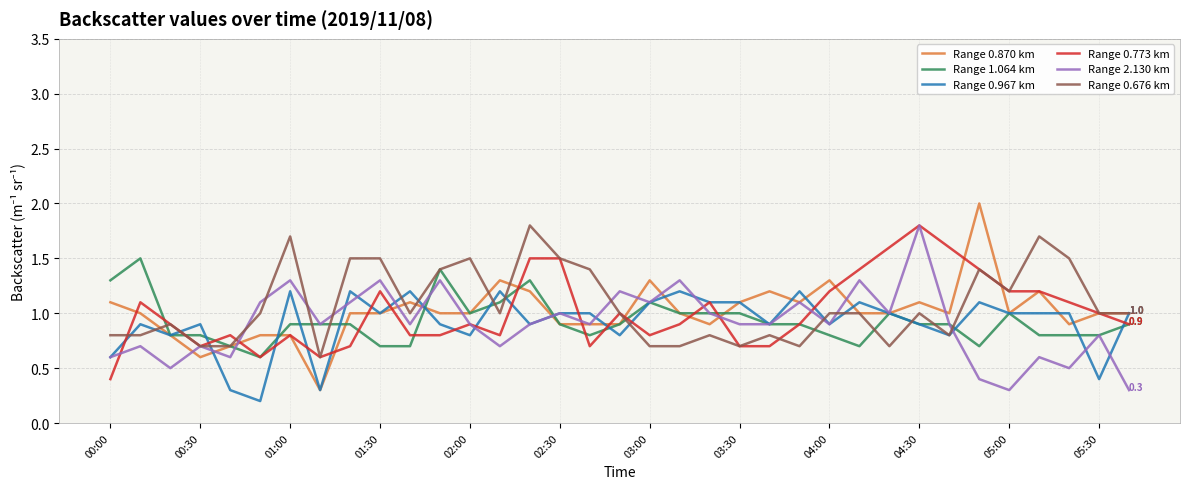

Which series has the largest total across all categories?

Range 0.676 km